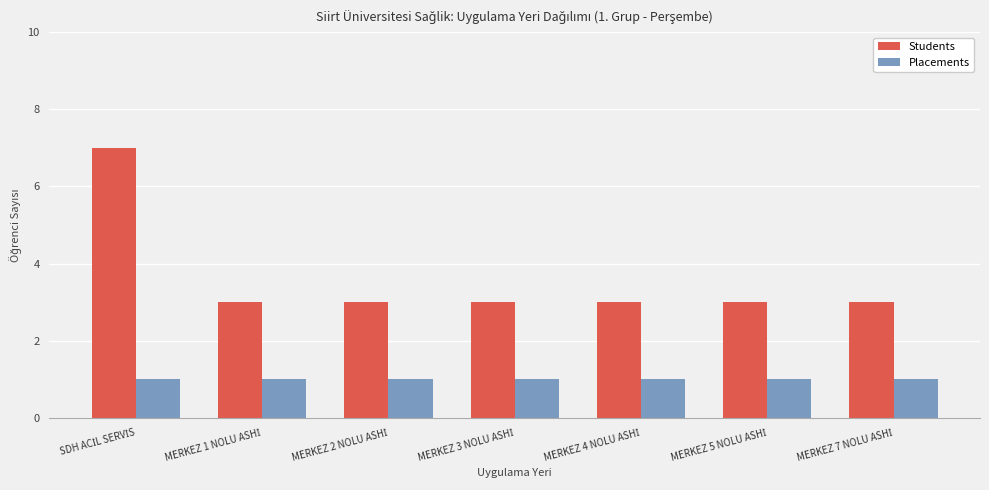

What is the minimum value shown in the chart?

1